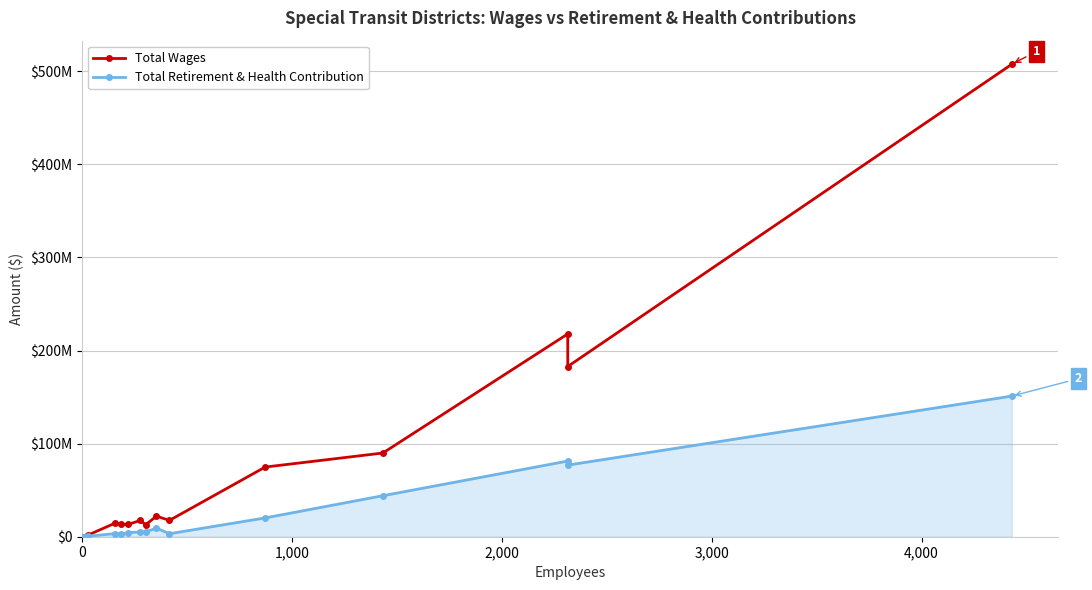

True or false: Total Retirement & Health Contribution has more than 1 points higher than both neighbors.

True